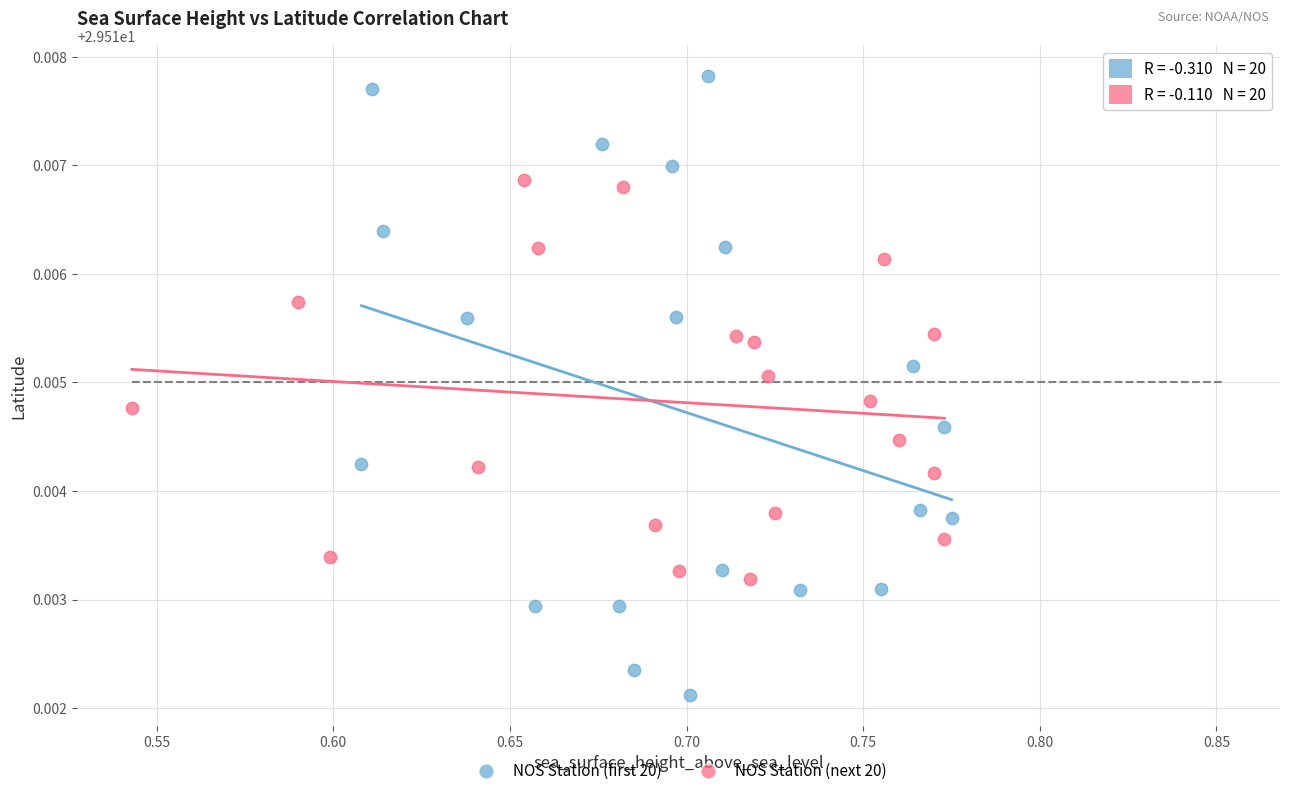

Which series contains the highest Y value?

NOS Station (first 20)